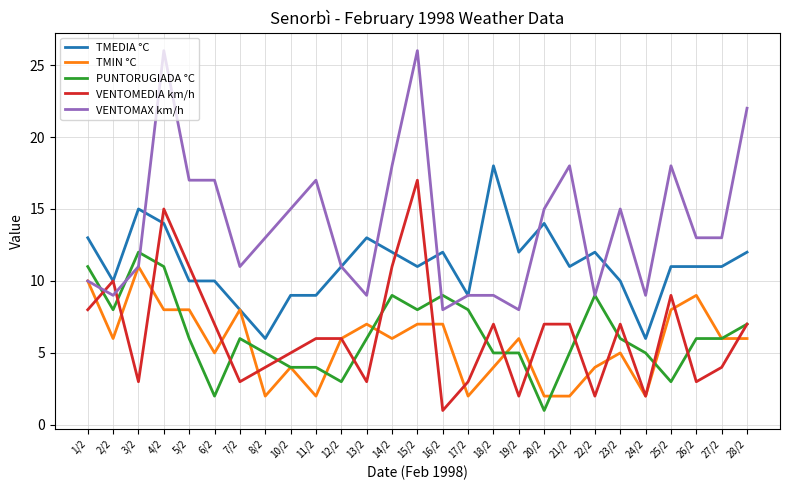

Reading left to right, list all the values displayed in this chart.

TMEDIA °C: 13	10	15	14	10	10	8	6	9	9	11	13	12	11	12	9	18	12	14	11	12	10	6	11	11	11	12
TMIN °C: 10	6	11	8	8	5	8	2	4	2	6	7	6	7	7	2	4	6	2	2	4	5	2	8	9	6	6
PUNTORUGIADA °C: 11	8	12	11	6	2	6	5	4	4	3	6	9	8	9	8	5	5	1	5	9	6	5	3	6	6	7
VENTOMEDIA km/h: 8	10	3	15	11	7	3	4	5	6	6	3	11	17	1	3	7	2	7	7	2	7	2	9	3	4	7
VENTOMAX km/h: 10	9	11	26	17	17	11	13	15	17	11	9	18	26	8	9	9	8	15	18	9	15	9	18	13	13	22